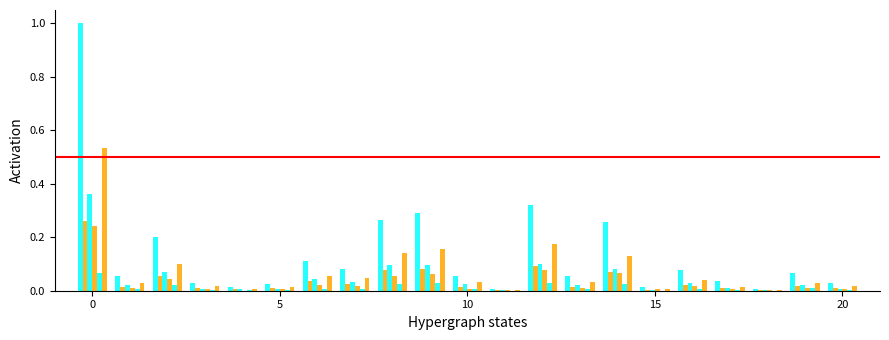

How many categories are shown in the chart?

21